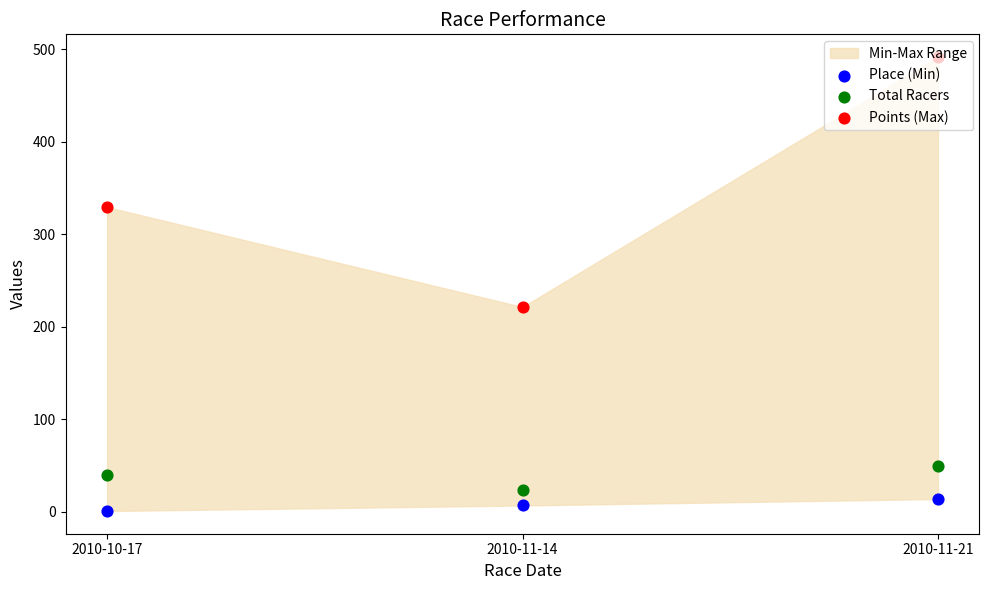

What is the total value across all series at 2010-11-21?

555.8